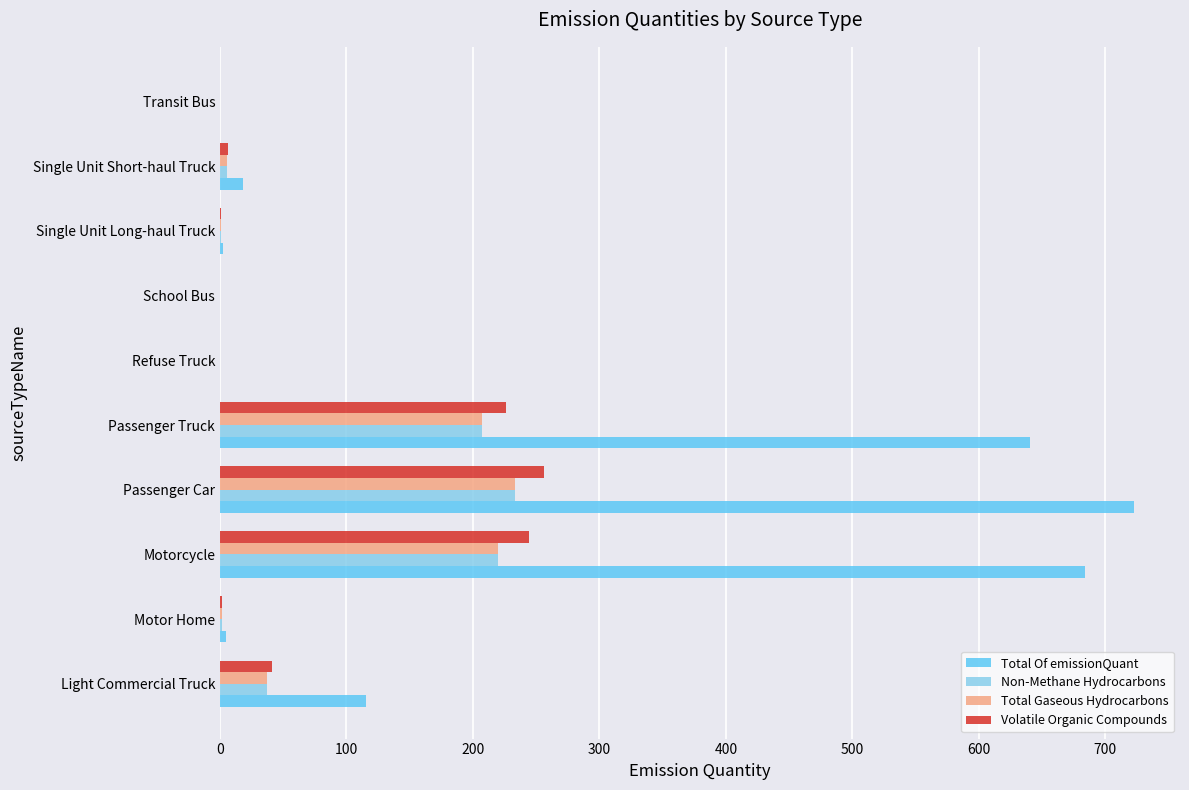

Which series has the largest total across all categories?

Total Of emissionQuant